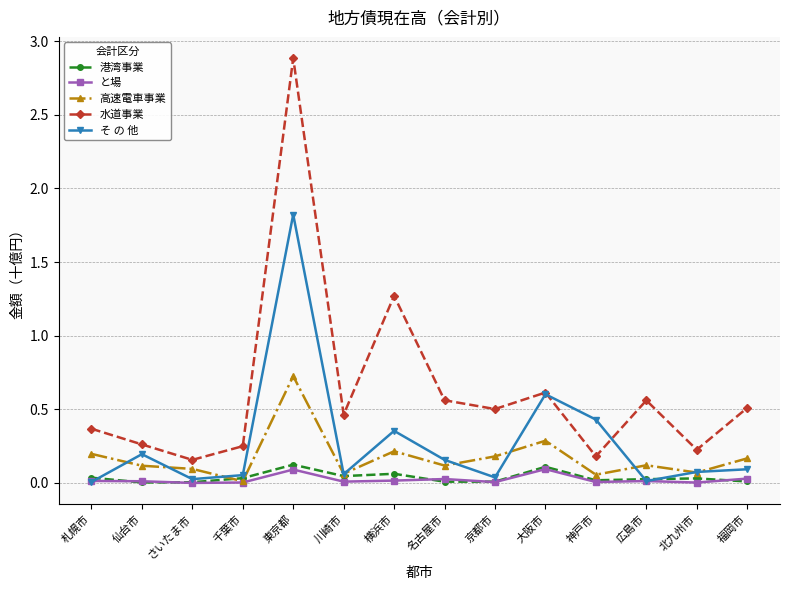

True or false: 水道事業 and 港湾事業 intersect in this chart.

False